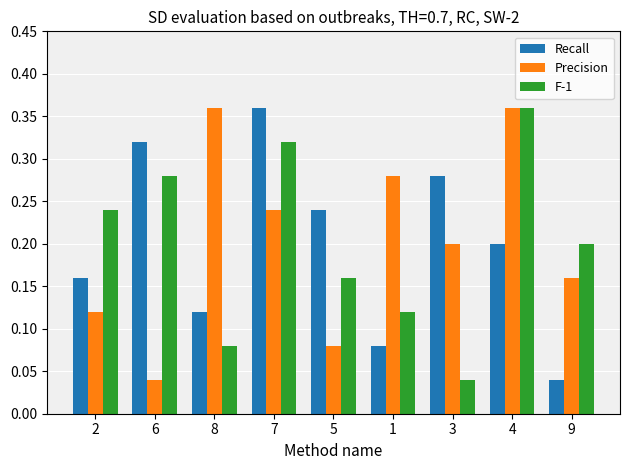

At which label does F-1 reach its peak?

4